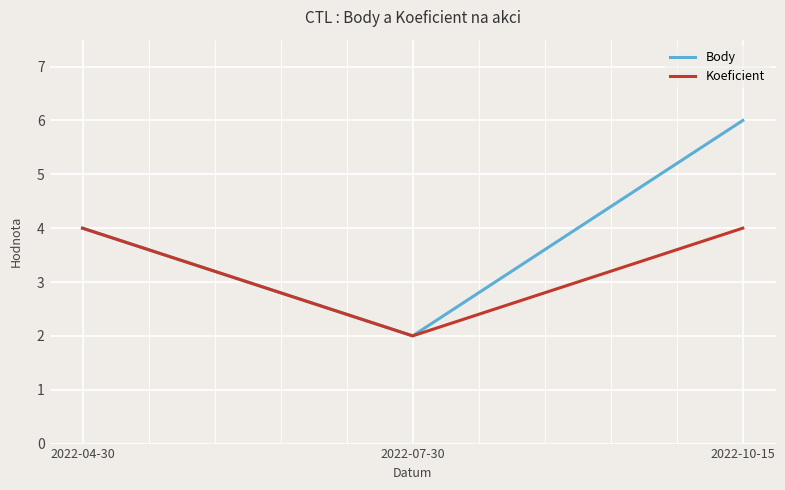

The value of Body at 2022-10-15 is 3. True or false?

False